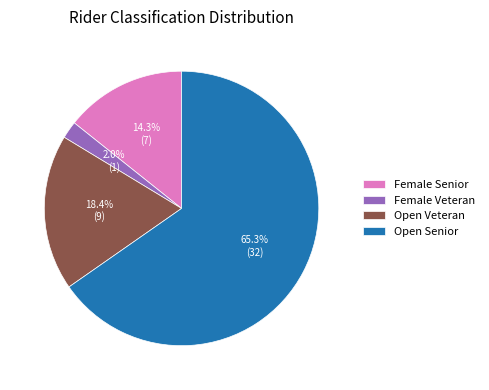

Which category has the biggest portion of the pie?

Open Senior